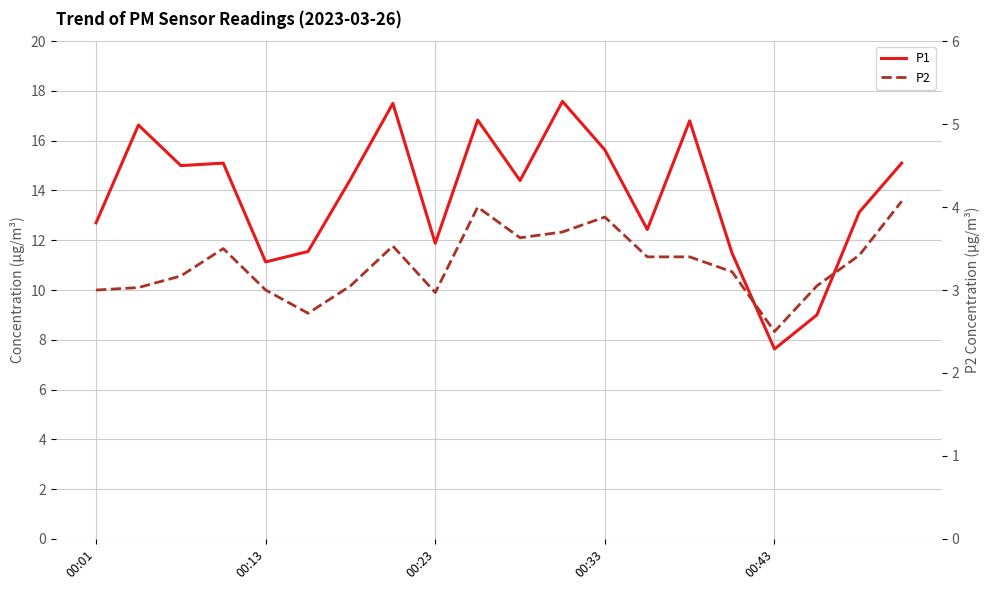

What position from the right is 00:23?

12